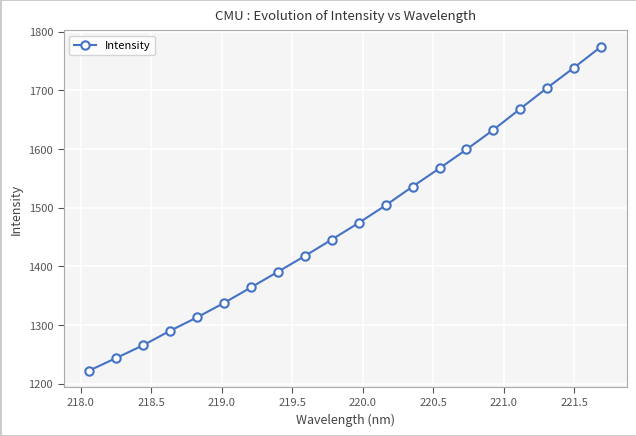

What is the difference between the maximum and minimum values?

551.9